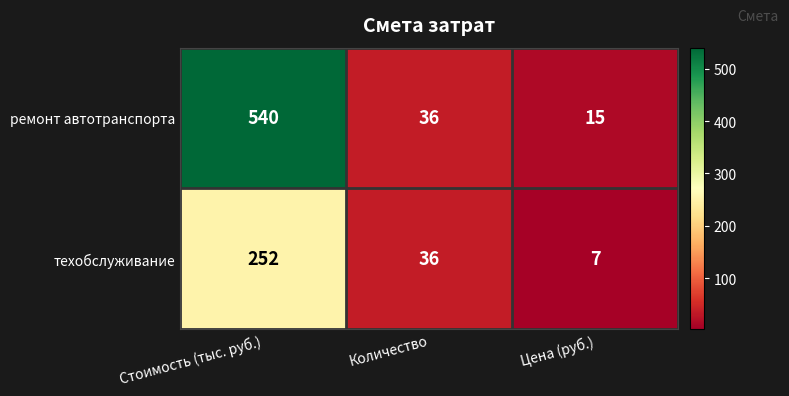

Which series has the widest spread of values?

ремонт автотранспорта